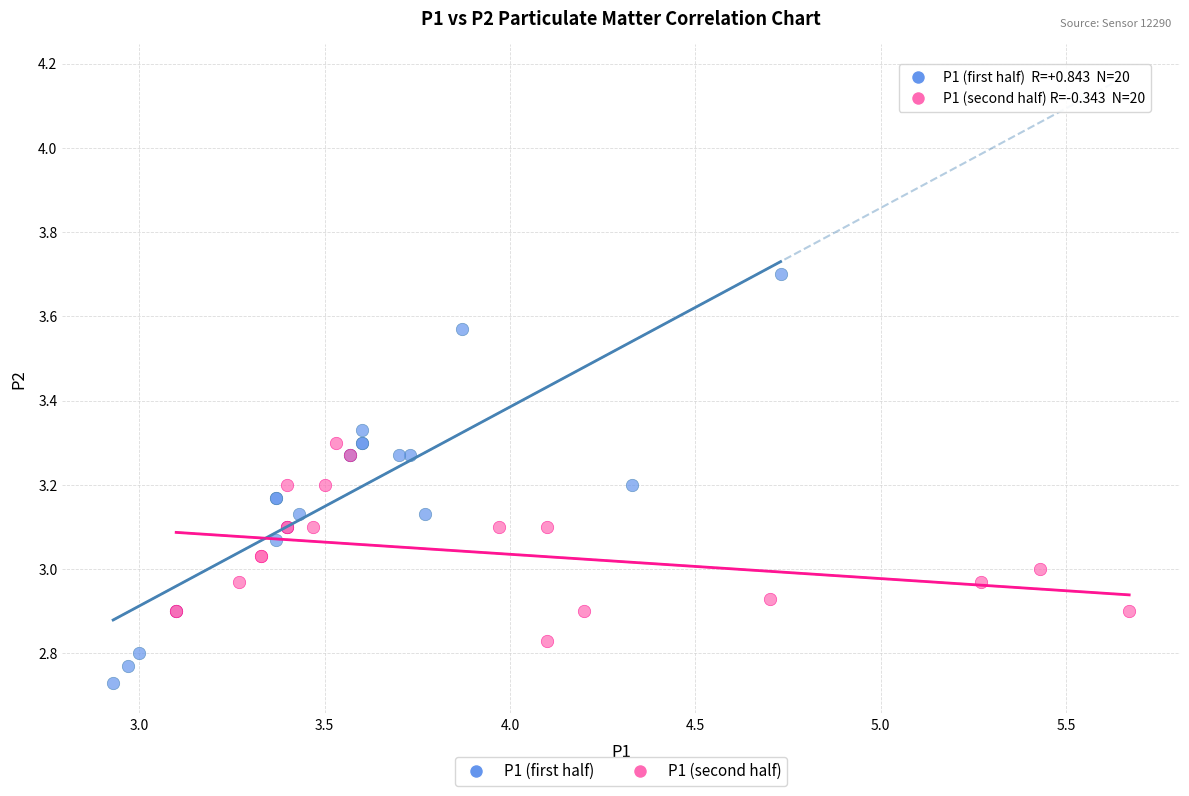

Which series reaches the minimum Y coordinate?

P1 (first half)